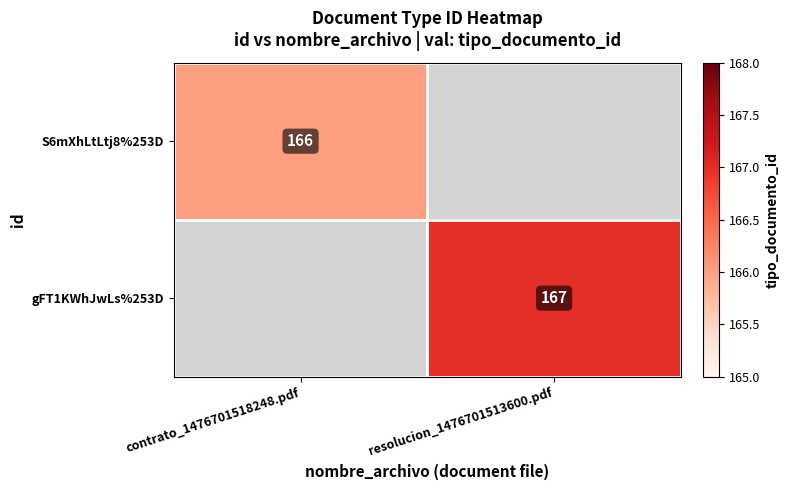

The gFT1KWhJwLs%253D series shows 64 at resolucion_1476701513600.pdf. True or false?

False